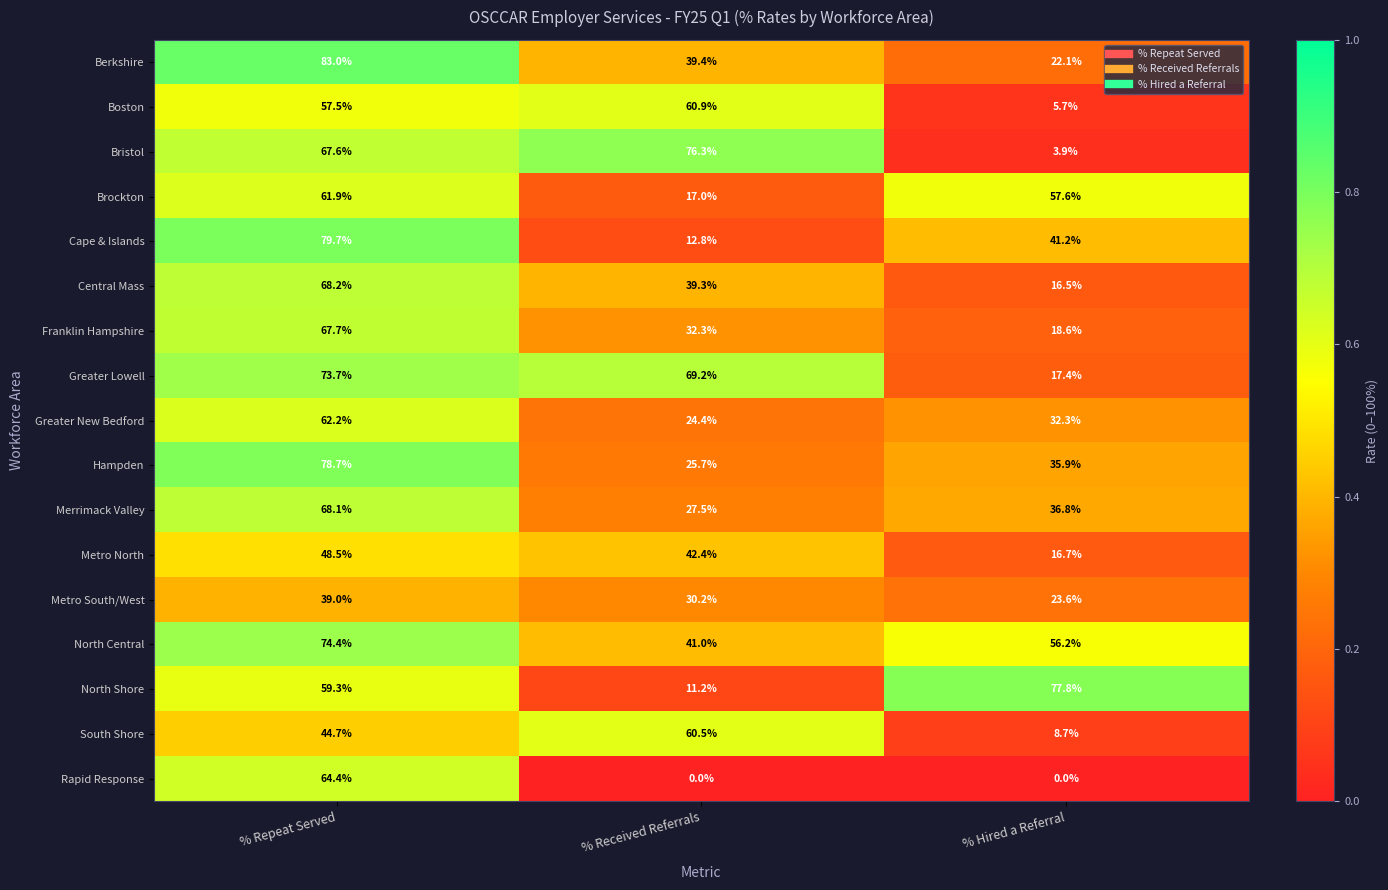

What is the difference between the maximum and minimum values in the Metro North series?

31.8